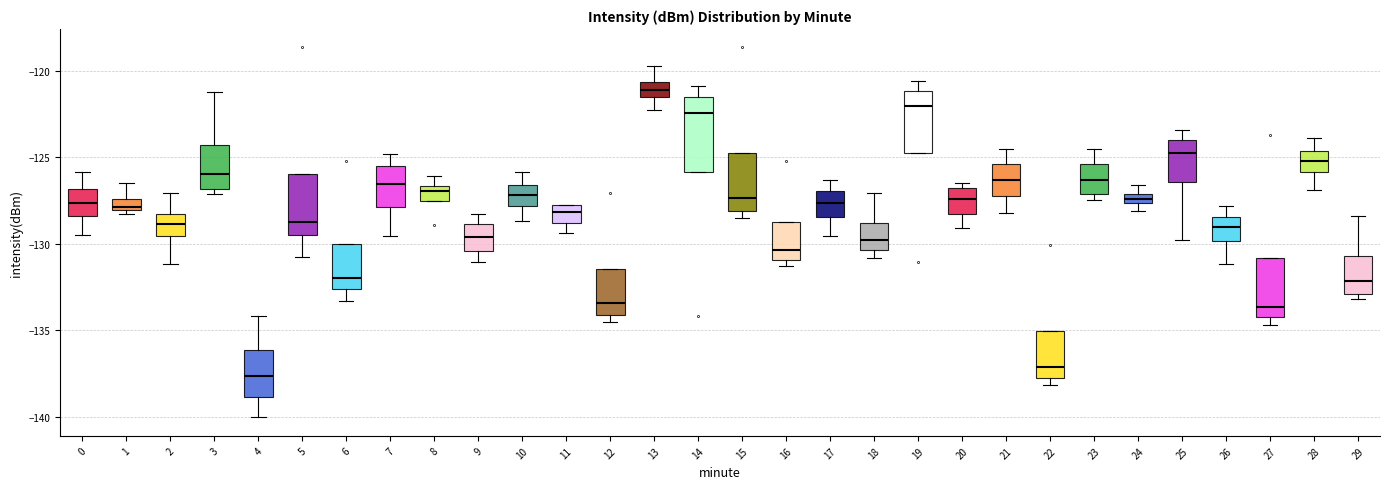

Which box's median line is the lowest?

4